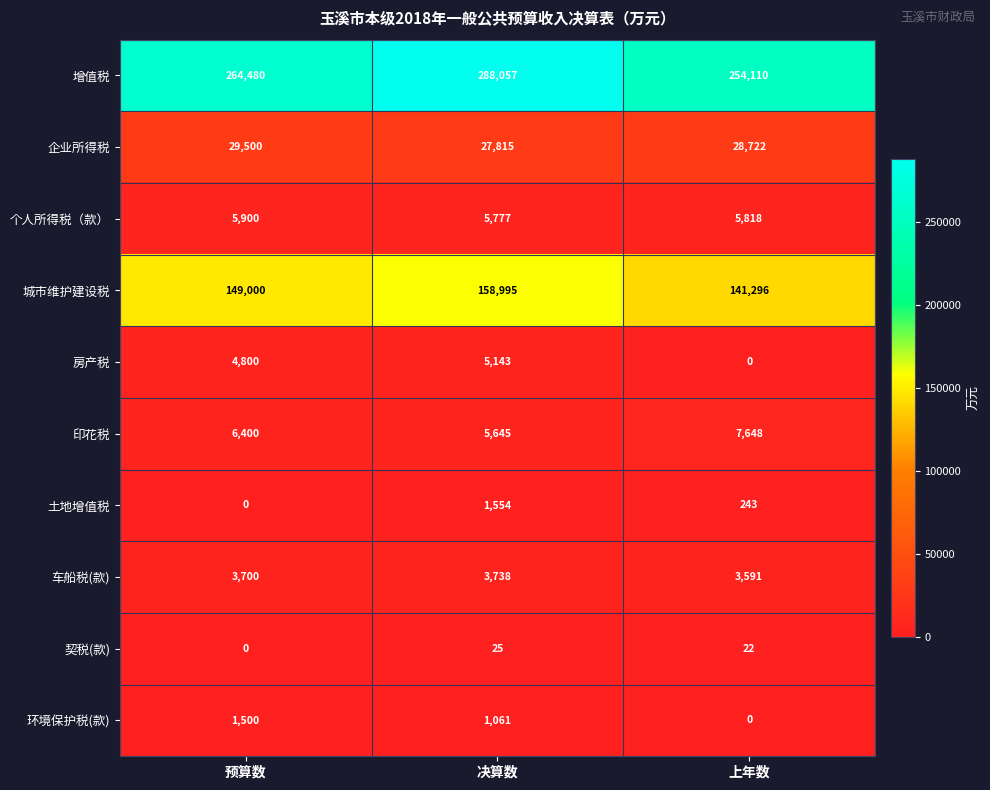

Which series changed the most between 预算数 and 决算数?

增值税